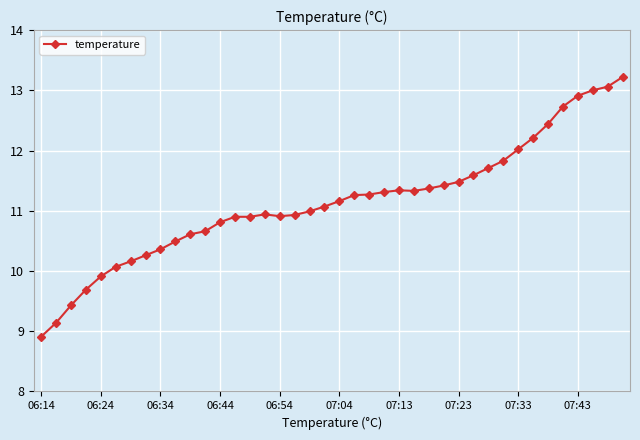

What is the value of the 32nd point from the left?

11.8